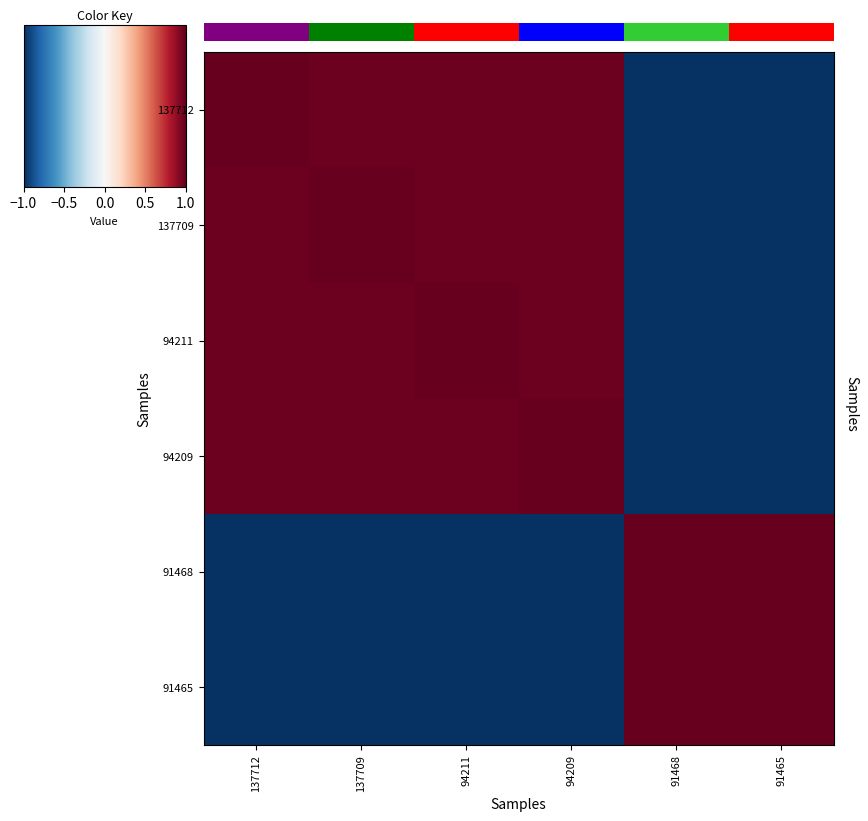

Rank the series by their maximum value, from lowest to highest.

137712, 137709, 94211, 94209, 91468, 91465